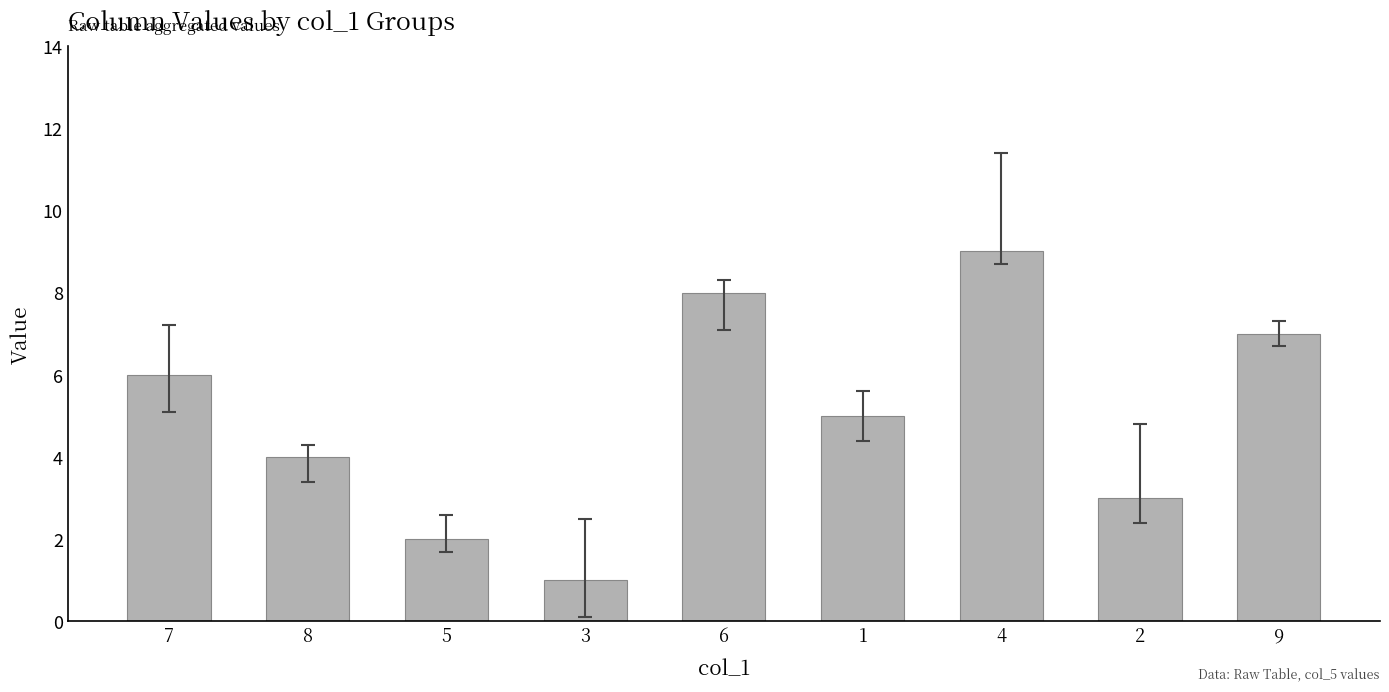

Reading left to right, what are all the values shown in this chart?

6	4	2	1	8	5	9	3	7